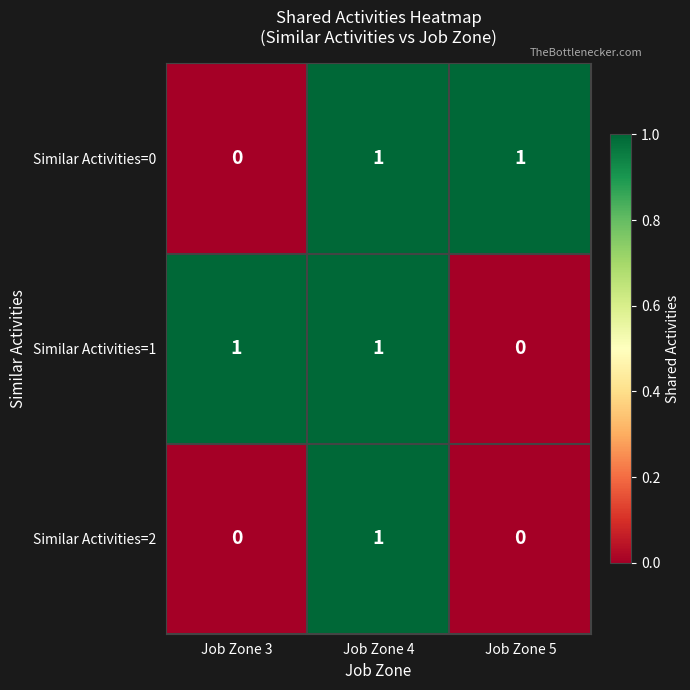

How many distinct data groups are displayed?

3